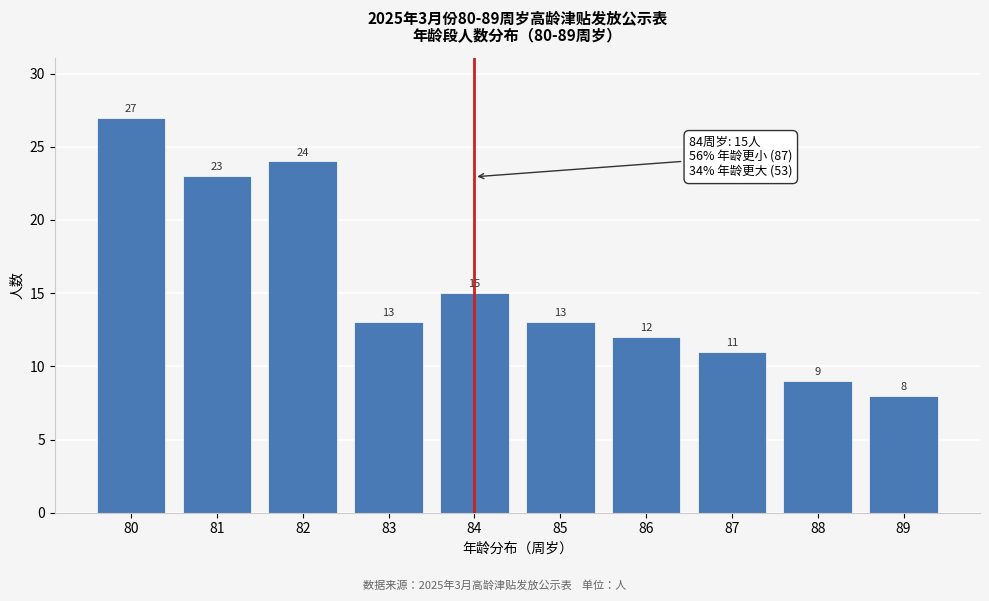

Reading left to right, extract all data points from this chart.

27	23	24	13	15	13	12	11	9	8